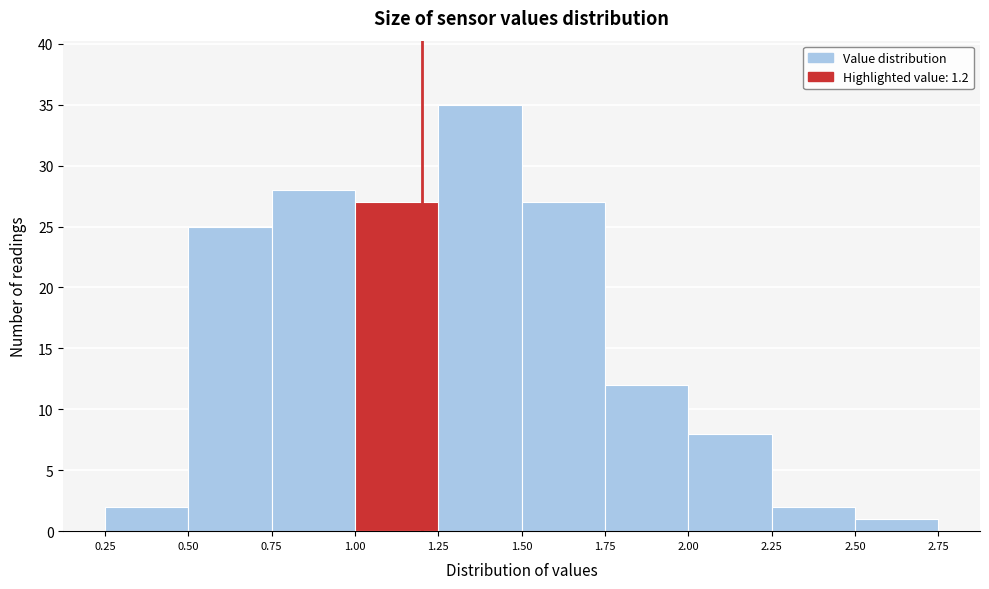

Reading left to right, transcribe this chart: for each bar, give the range it covers on the x-axis and its height. The values are not printed on the chart, so give them approximately, as read against the axis.

0.25 to 0.50: 2
0.50 to 0.75: 25
0.75 to 1.00: 28
1.00 to 1.25: 27
1.25 to 1.50: 35
1.50 to 1.75: 27
1.75 to 2.00: 12
2.00 to 2.25: 8
2.25 to 2.50: 2
2.50 to 2.75: 1